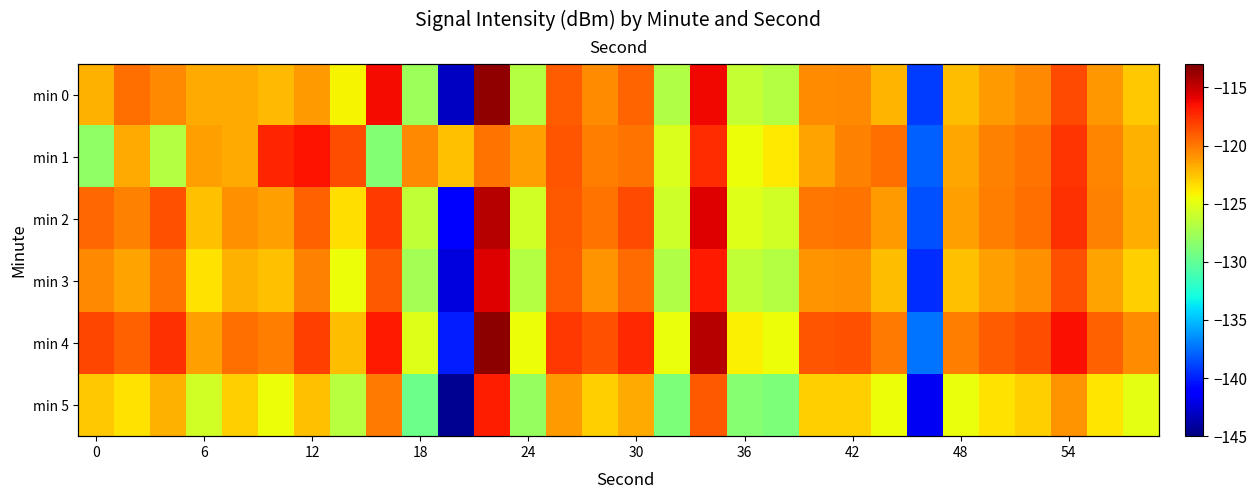

What is the lowest value of the min 4 series?

-140.1